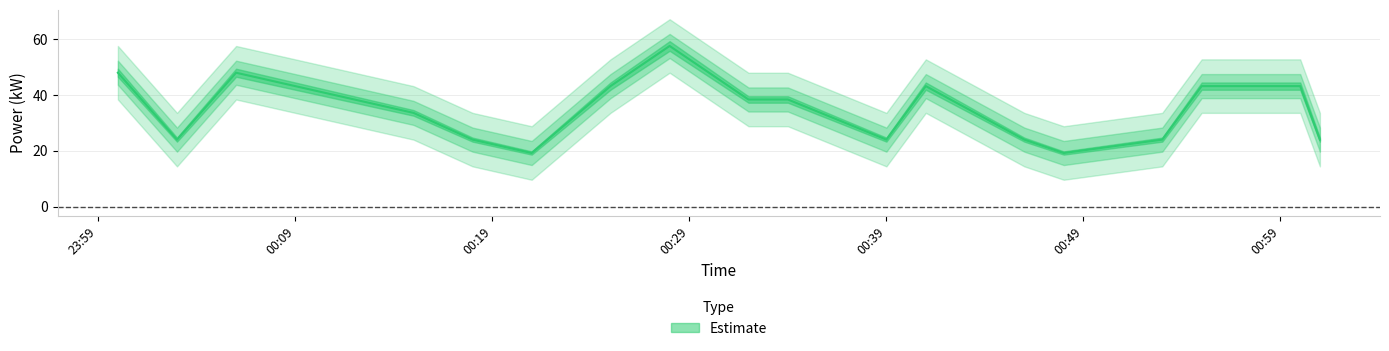

What is the difference between the maximum and minimum values in the power_lower series?

38.4